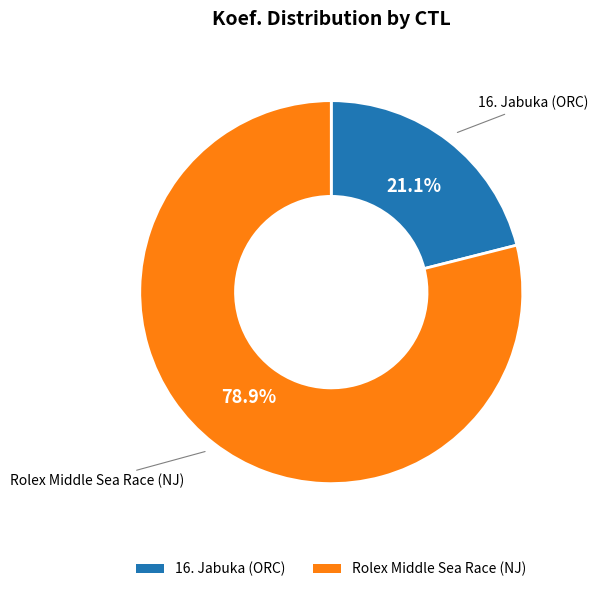

What is the smallest slice in the pie chart?

16. Jabuka (ORC)